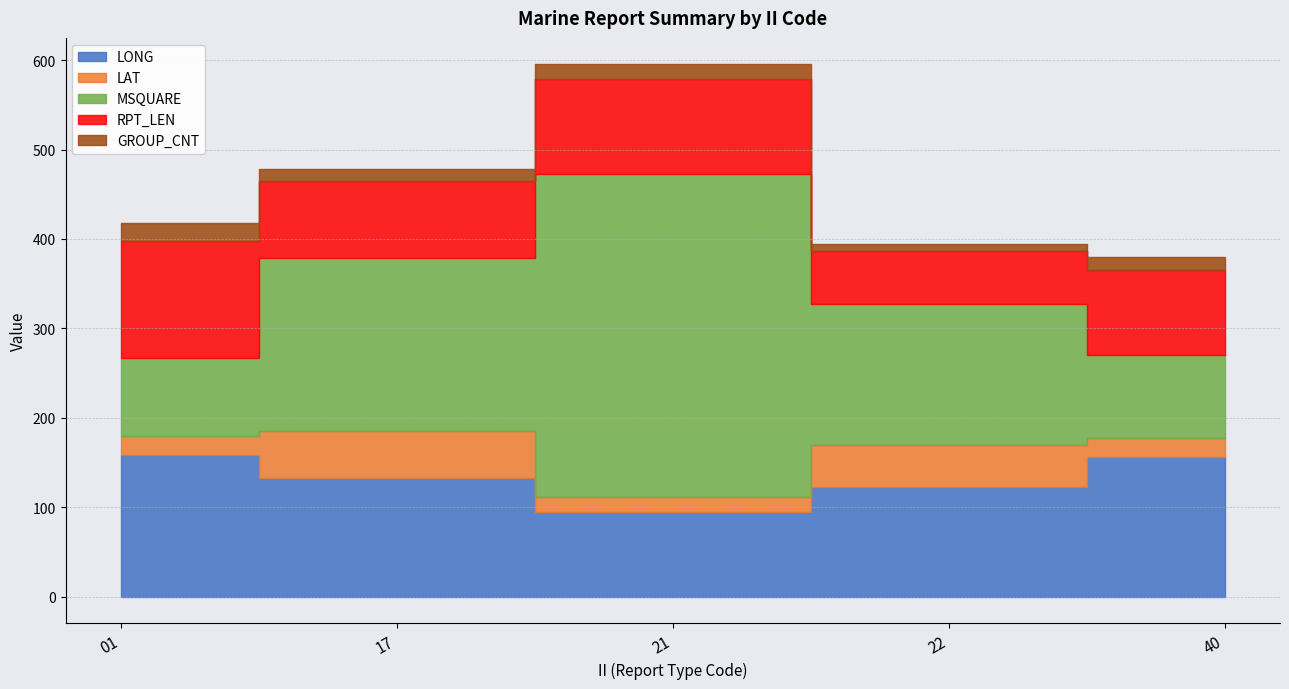

Is it true that RPT_LEN equals 185.1 at 01?

False